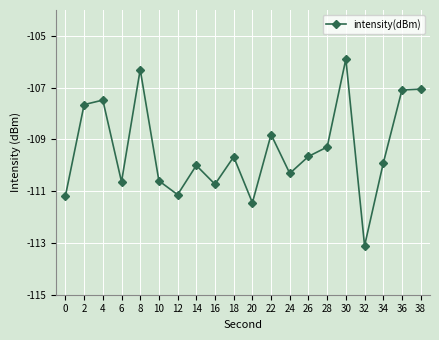

Is it true that the value at 24 is -110.3?

True